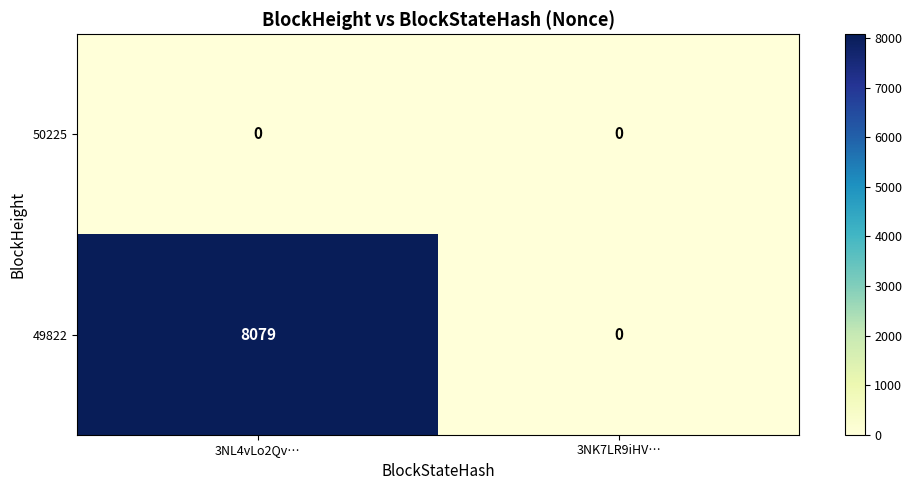

Rank the series by their average value, from lowest to highest.

50225, 49822